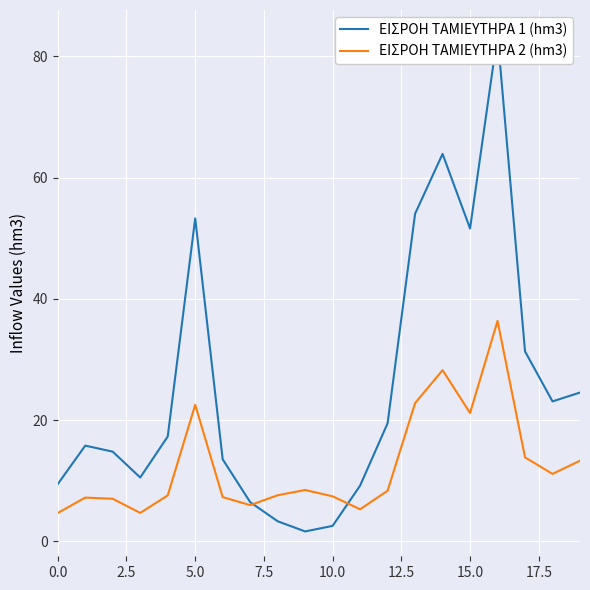

Which category has the lowest value across all series?

9